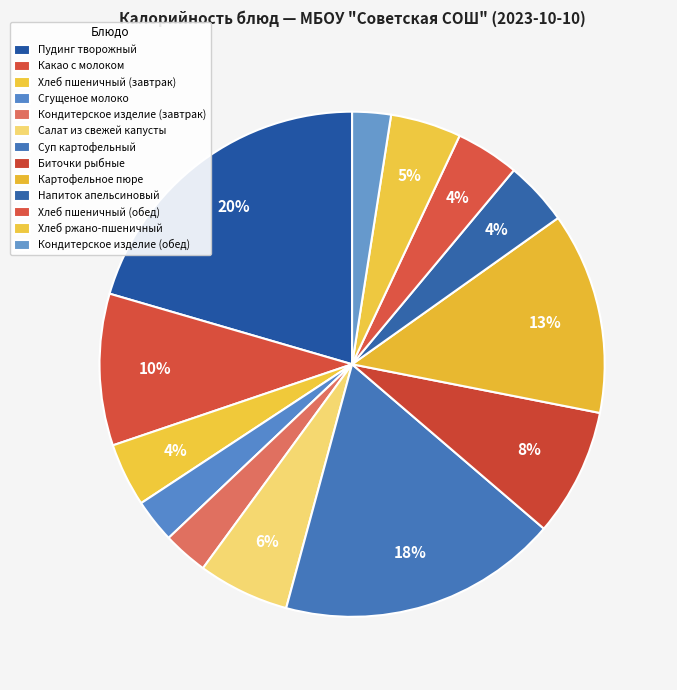

Which has a higher value, Салат из свежей капусты or Хлеб пшеничный (завтрак)?

Салат из свежей капусты